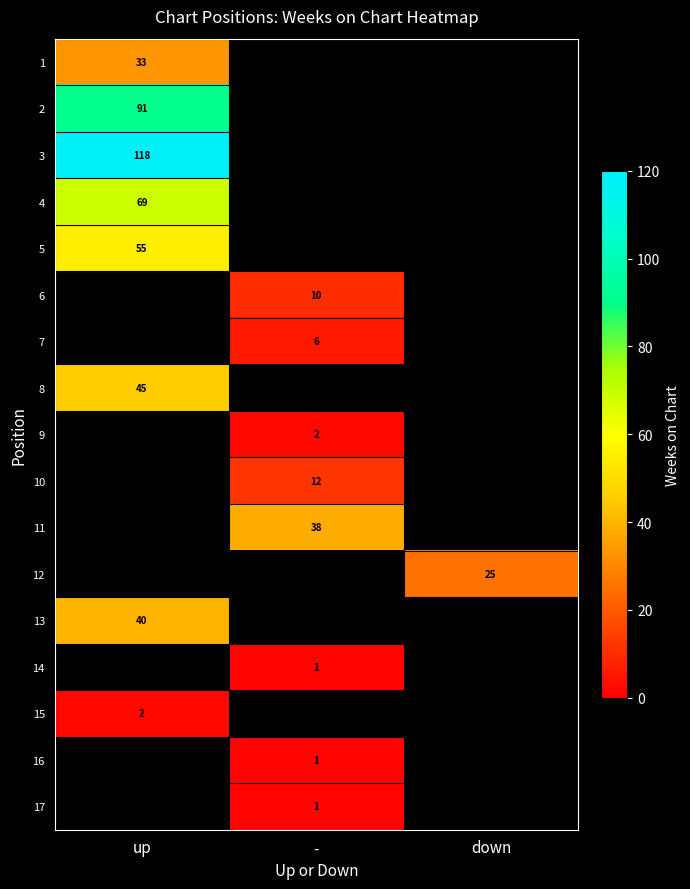

True or false: 7 has a value of 10 at -.

False